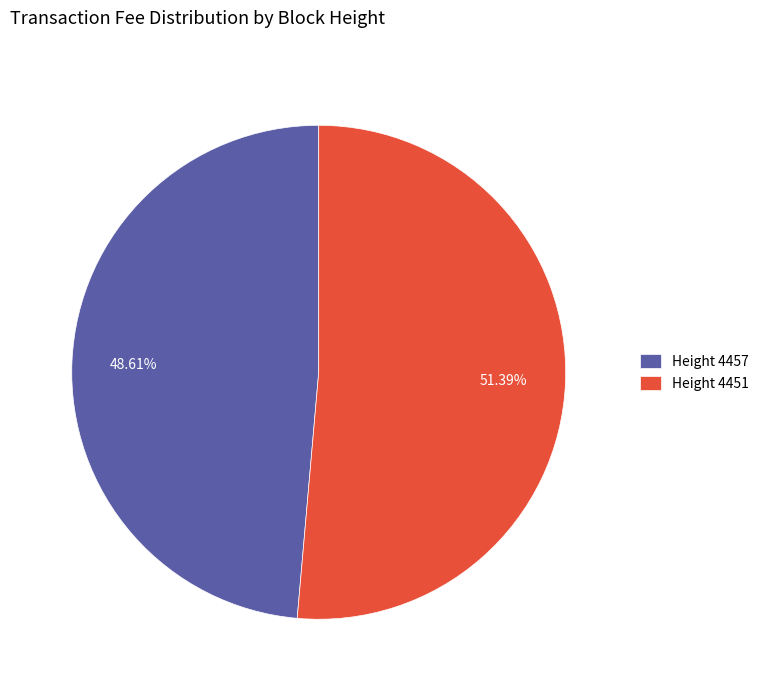

Rank the categories by value from highest to lowest.

Height 4451, Height 4457